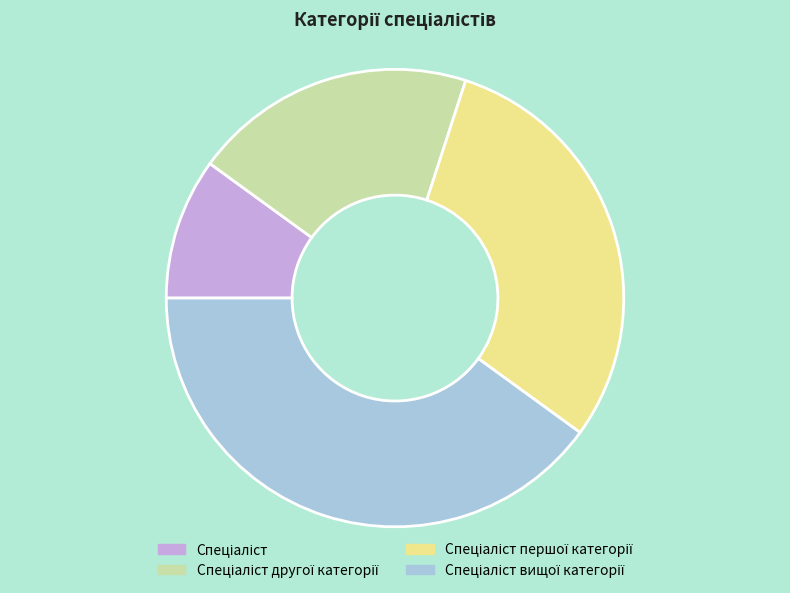

Is there any slice that represents more than half of the pie?

No